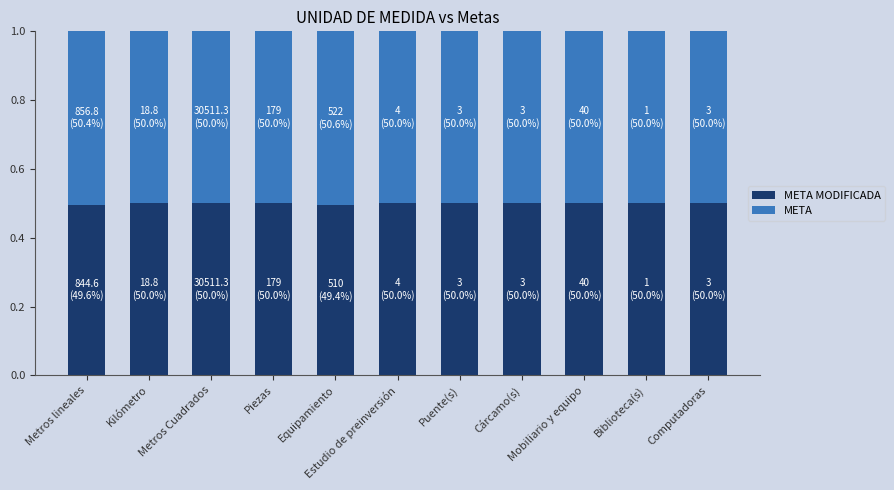

What are all the series names shown in the legend?

META MODIFICADA, META